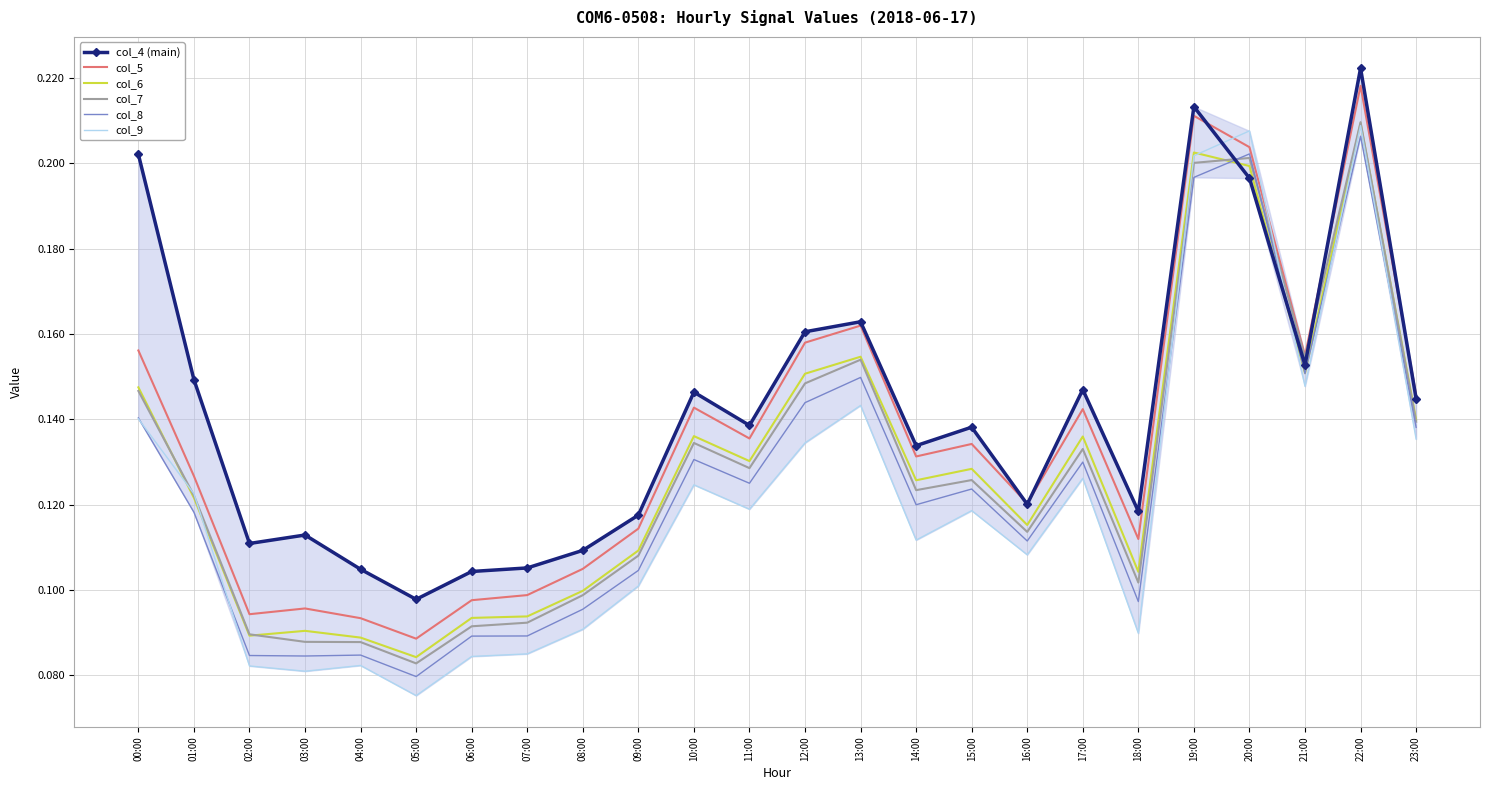

What position from the left is 09:00?

10